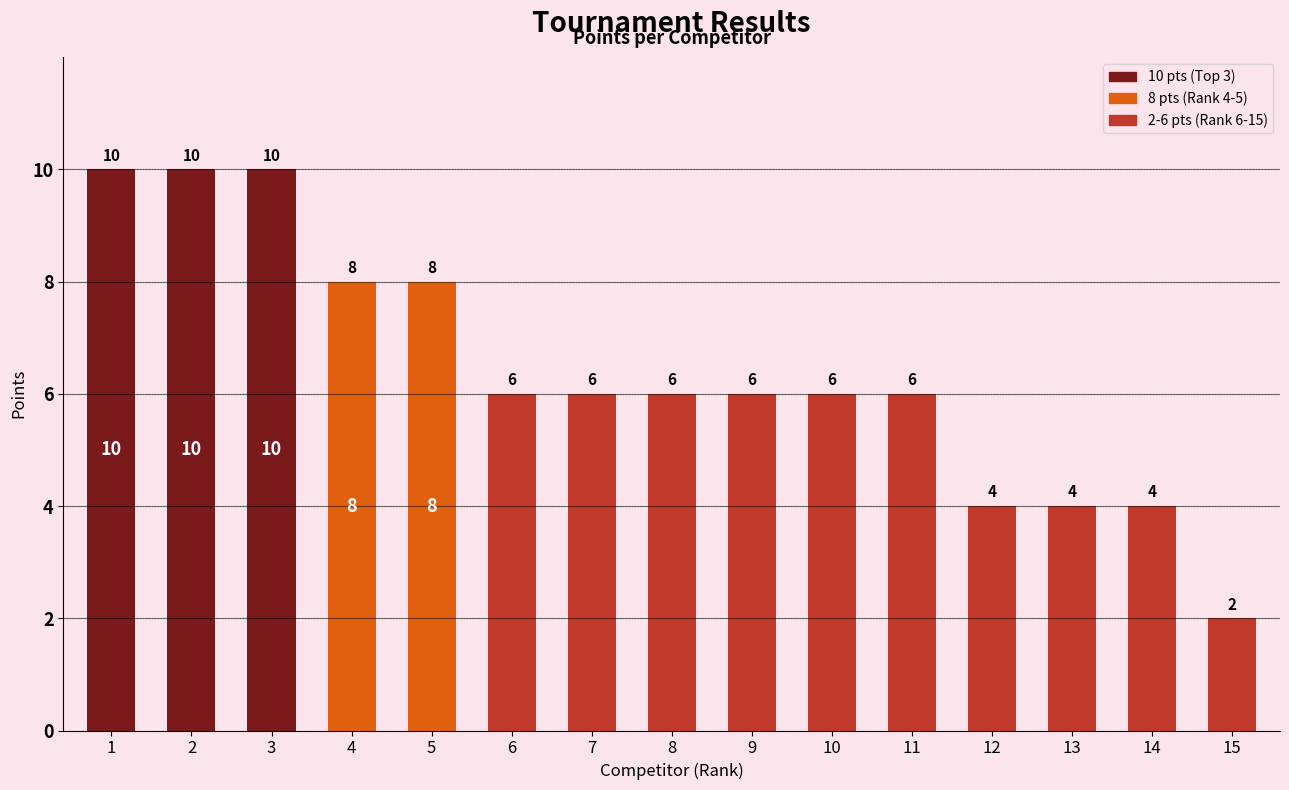

Approximately how many times larger is the value at 14 compared to 8?

0.7